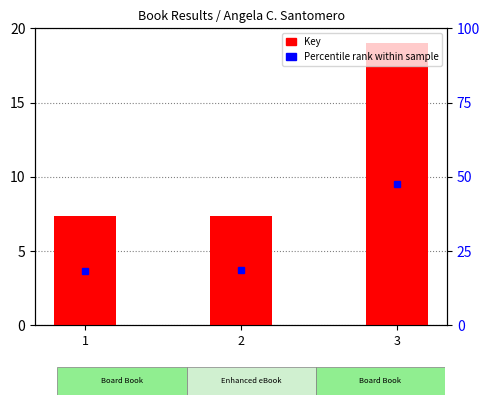

The chart shows a value of 7.3 at 1. True or false?

True